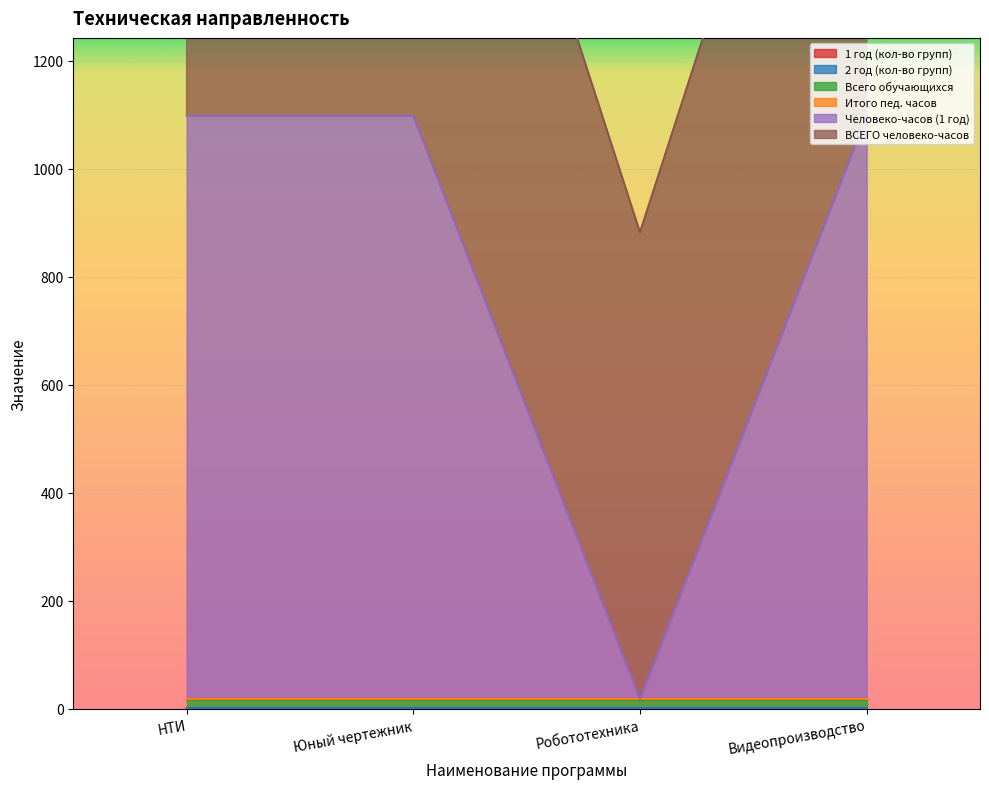

At which label does 2 год (кол-во групп) reach its peak?

НТИ